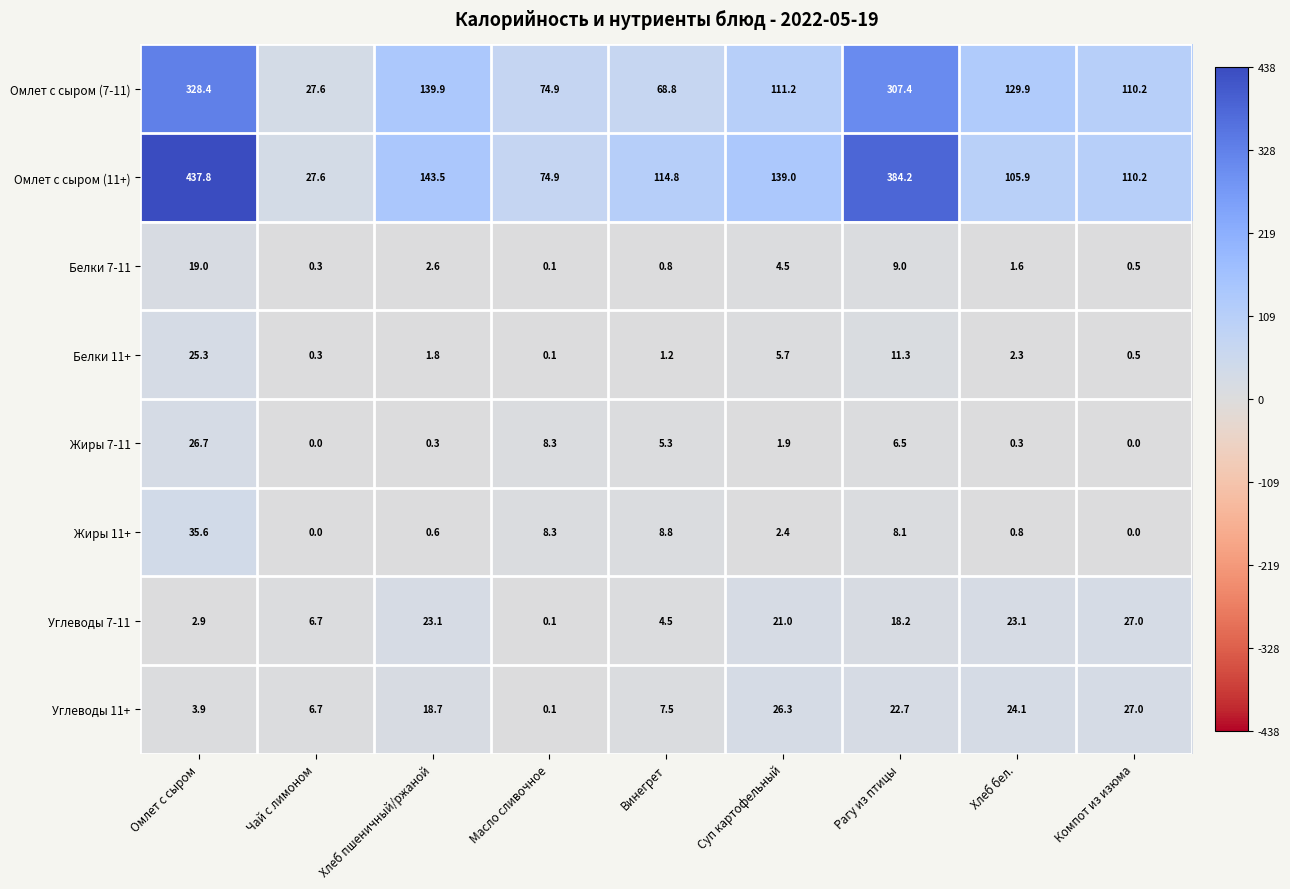

The Белки 7-11 series shows 0.8 at Винегрет. True or false?

True